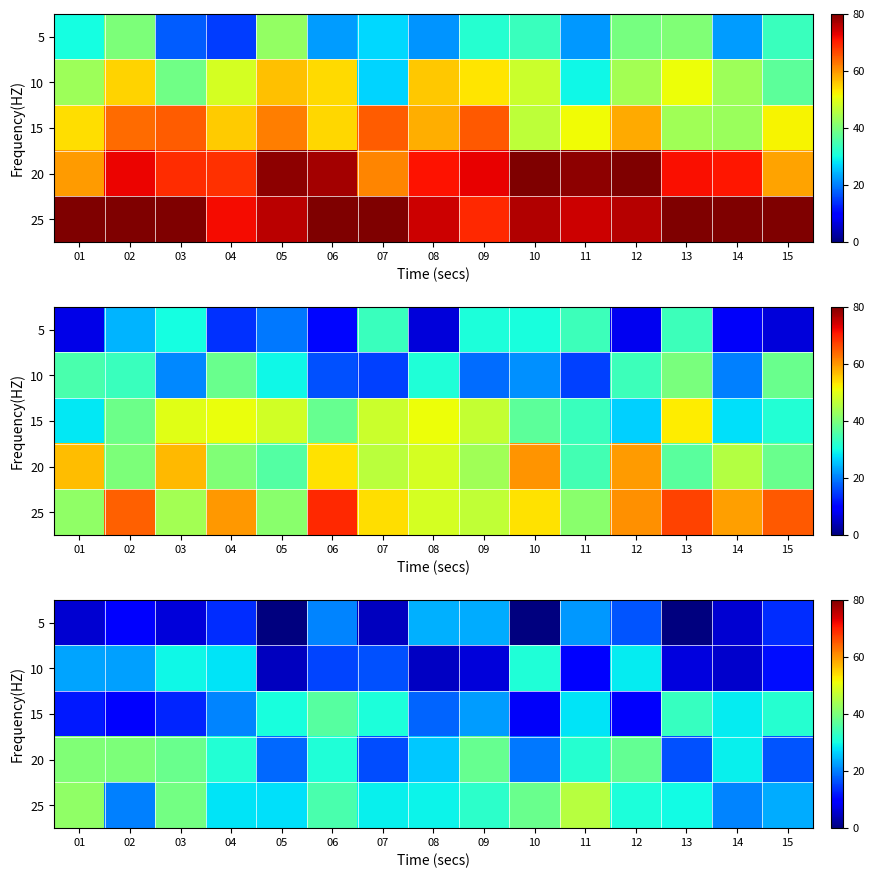

What is the spread (max minus min) of values at 08?

24.4